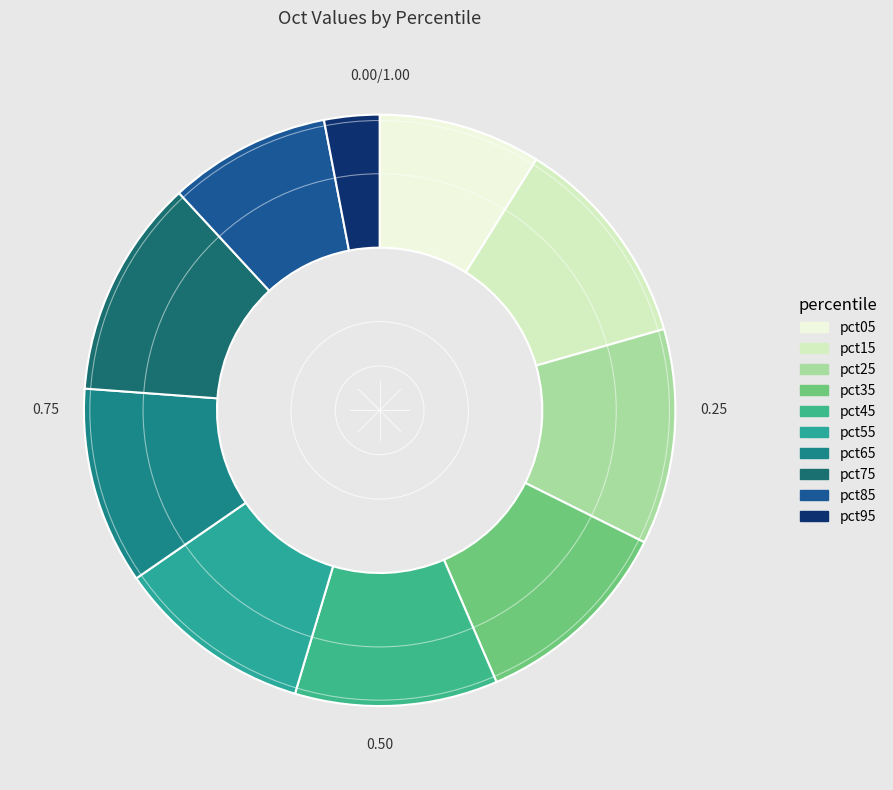

Between pct15 and pct25, which is larger?

pct25